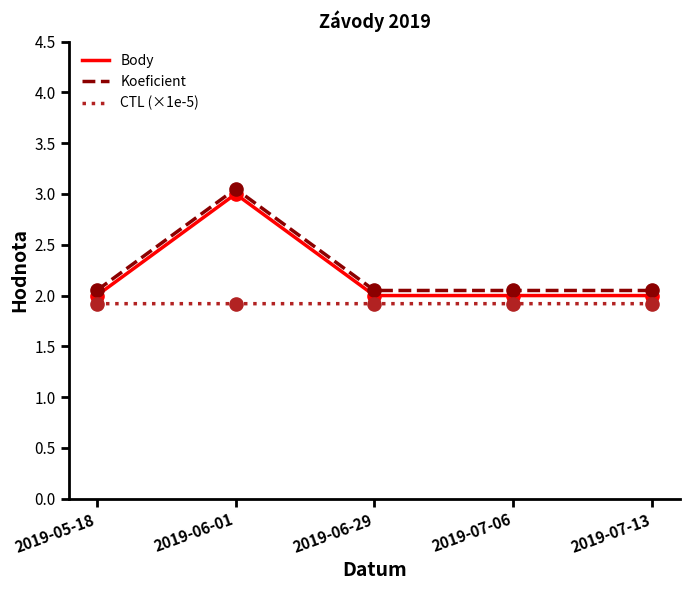

What is the total value across all series at 2019-07-06?

6.0